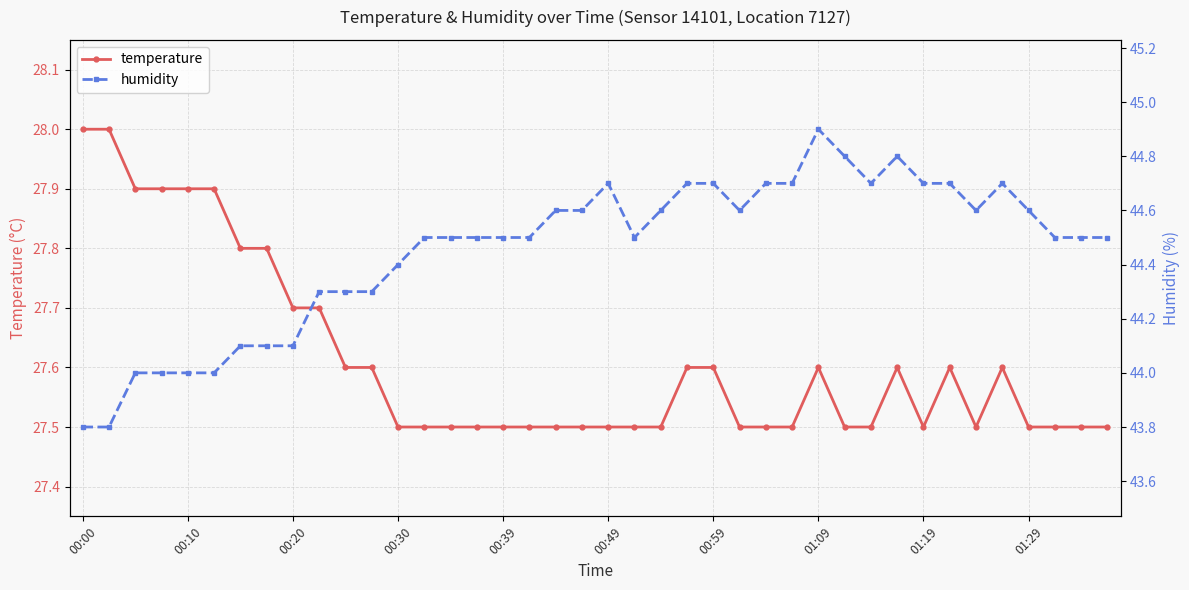

What is the highest value of the temperature series?

28.0